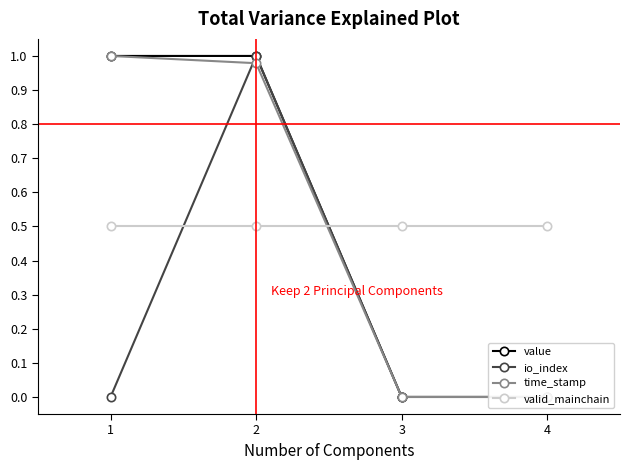

What are all the series names shown in the legend?

value, io_index, time_stamp, valid_mainchain